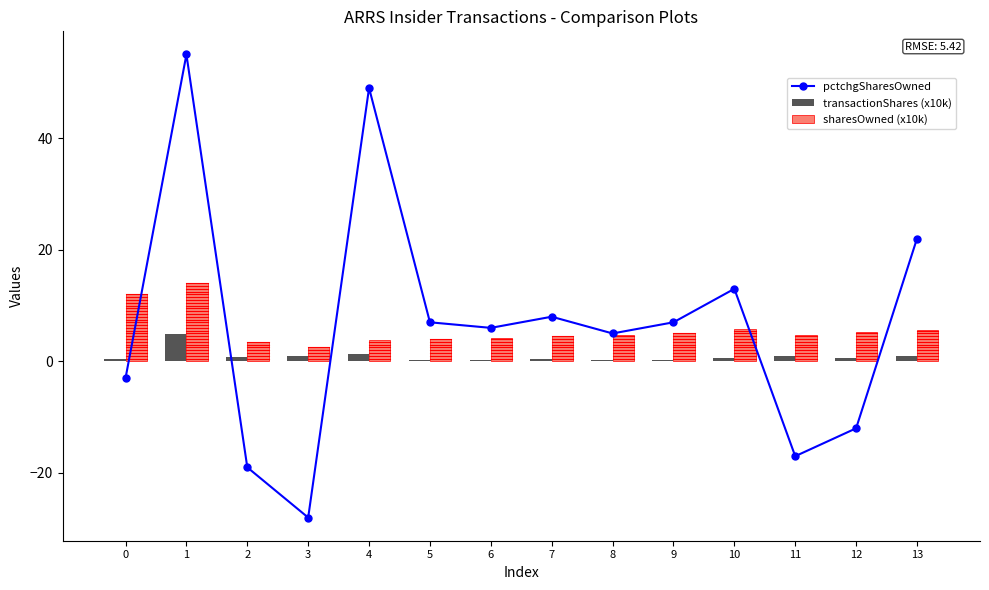

Which series has the largest total across all categories?

pctchgSharesOwned